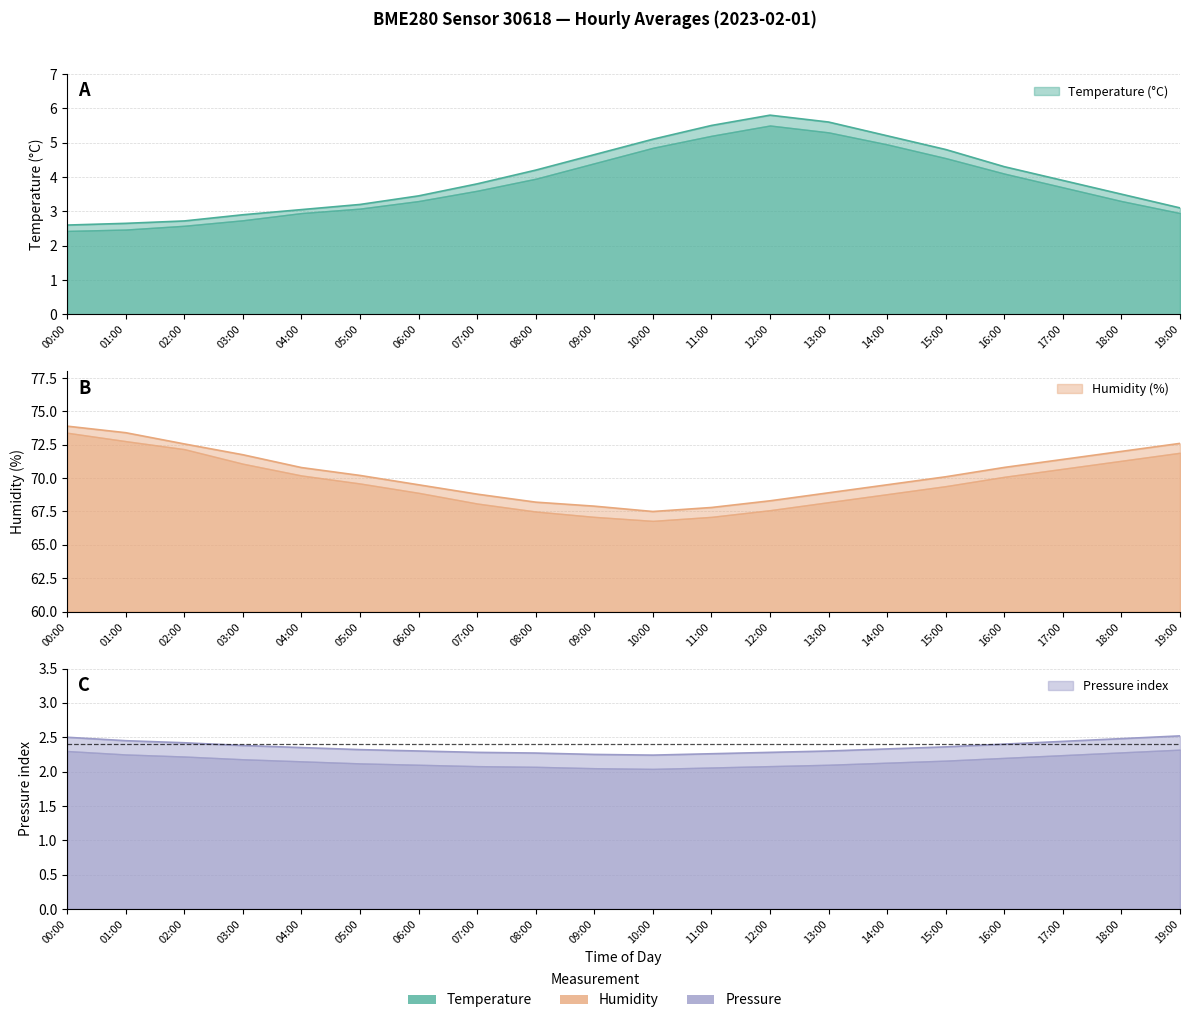

True or false: temperature and pressure_norm cross at least once.

False